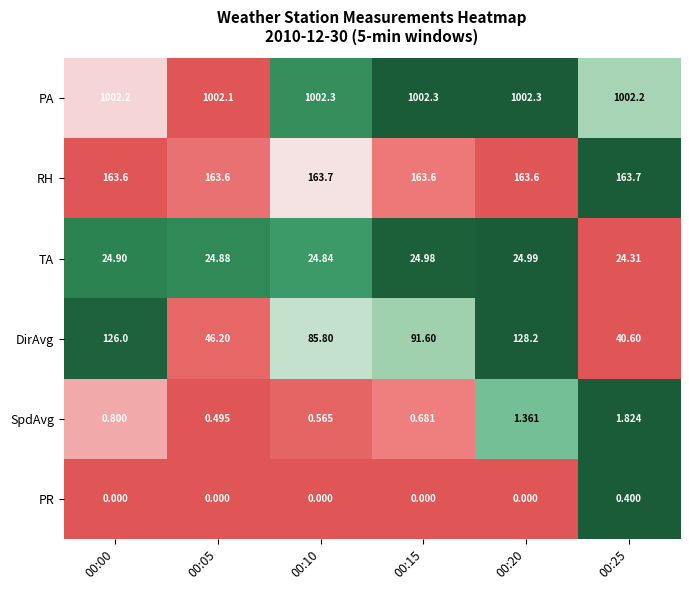

Which series has the widest spread of values?

DirAvg